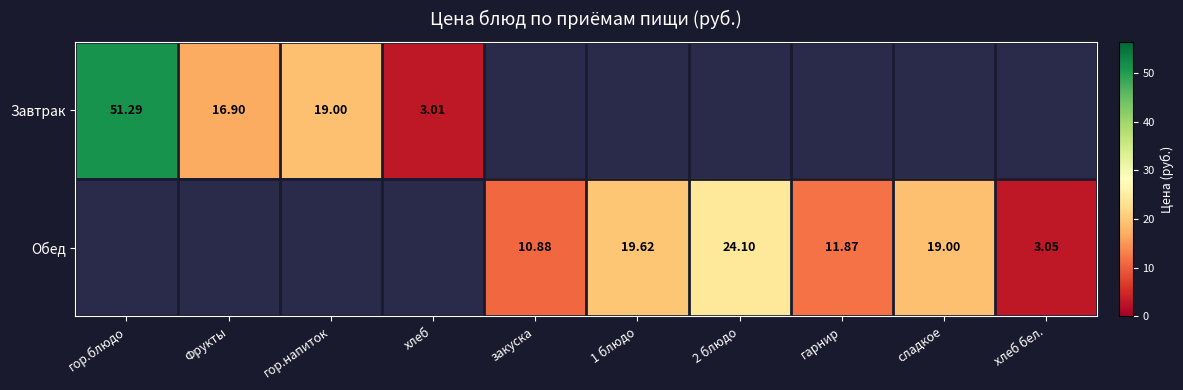

Is the value of Завтрак at гор.напиток greater than the value of Обед at 1 блюдо?

No